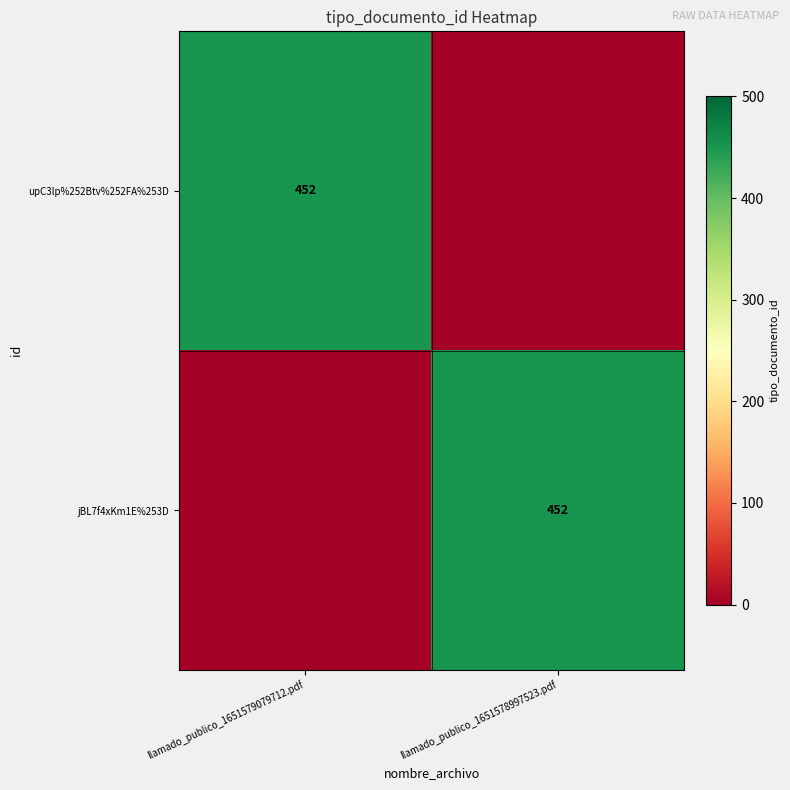

Is it true that jBL7f4xKm1E%253D equals 723 at llamado_publico_1651578997523.pdf?

False